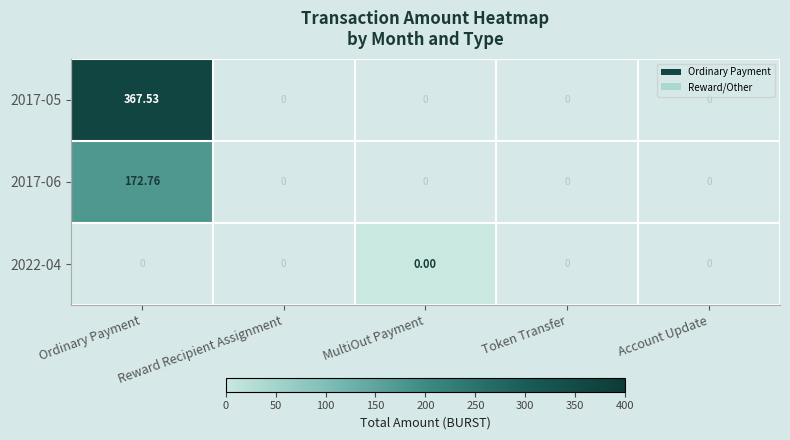

At which category does the chart reach its peak across all series?

Ordinary Payment